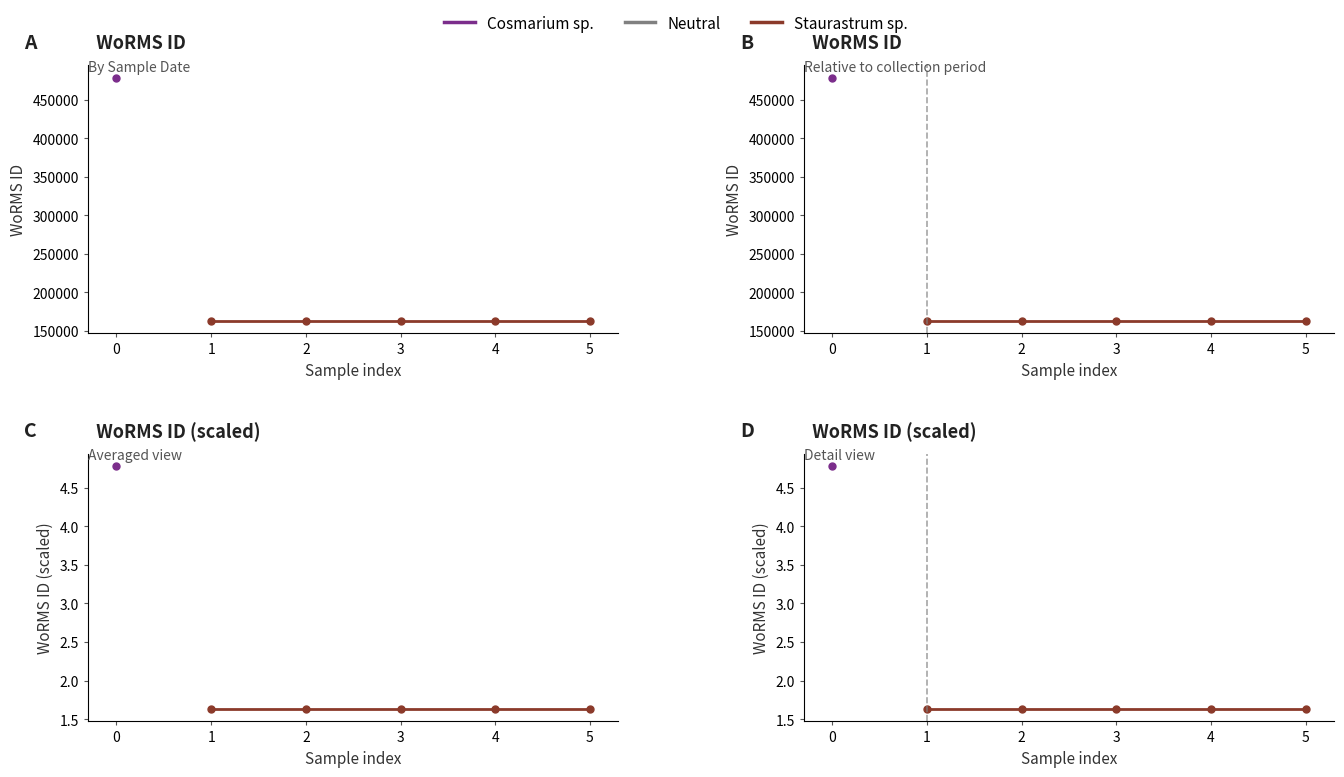

Which series has the widest spread of values?

Cosmarium sp.